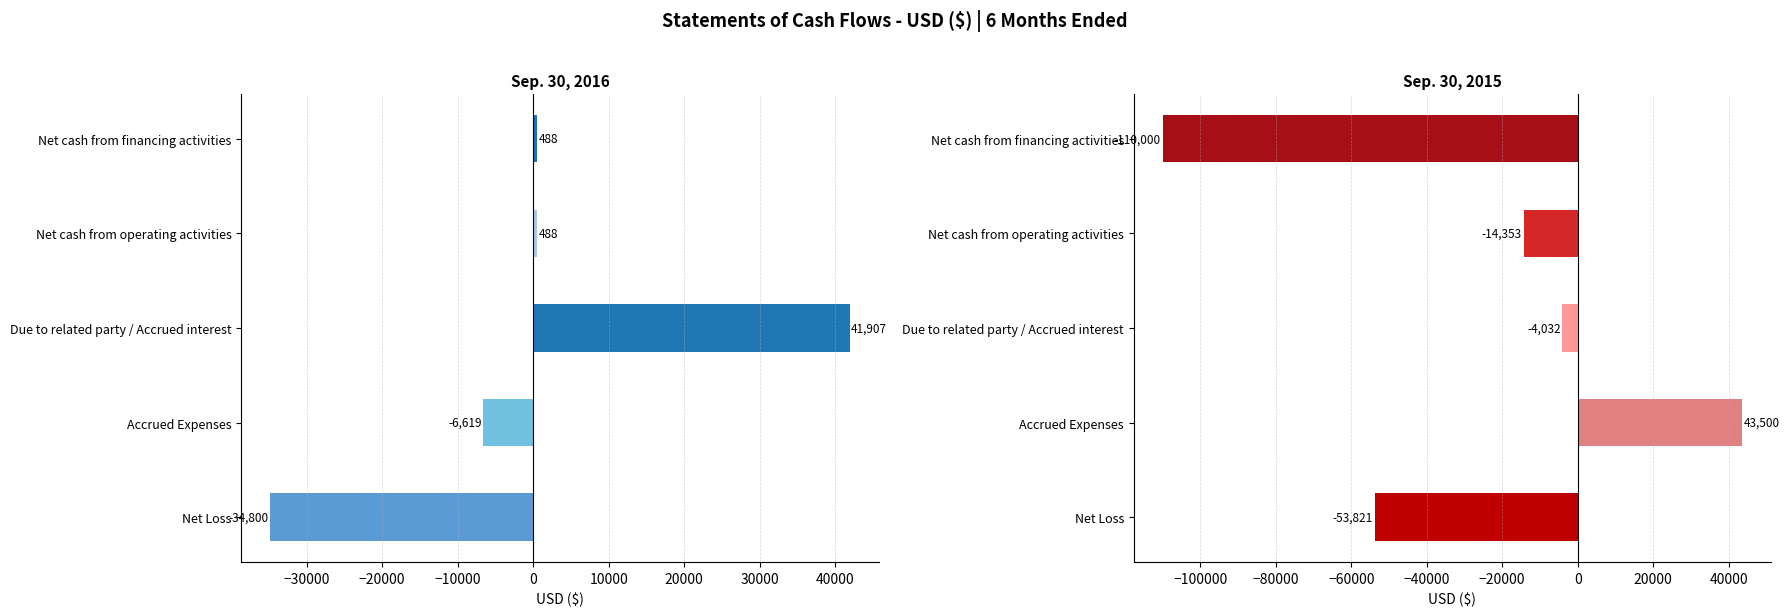

How many series are shown in this chart?

2